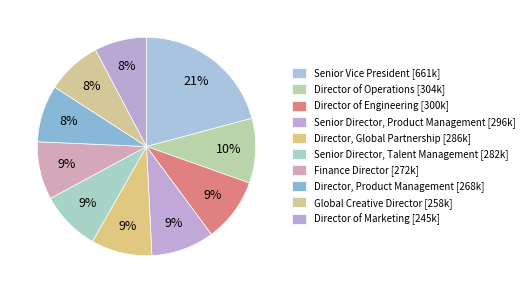

What is the smallest slice in the pie chart?

Director of Marketing